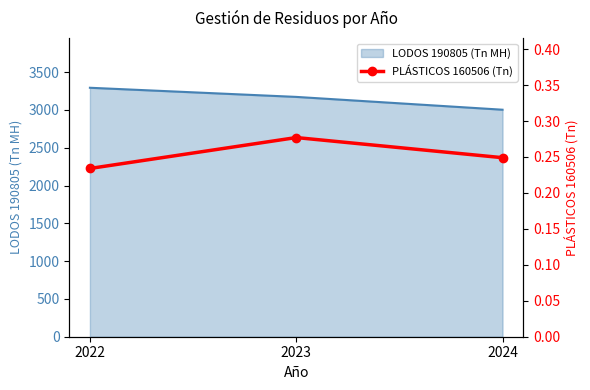

The value of LODOS 190805 (Tn MH) at 2023 is 1847.9. True or false?

False